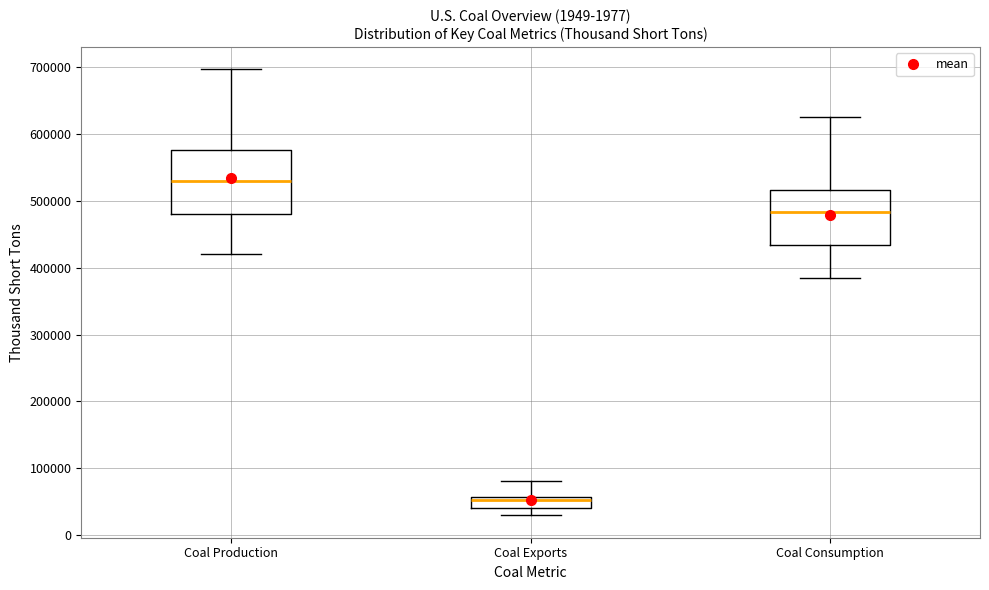

Which box has the lowest median line?

Coal Exports